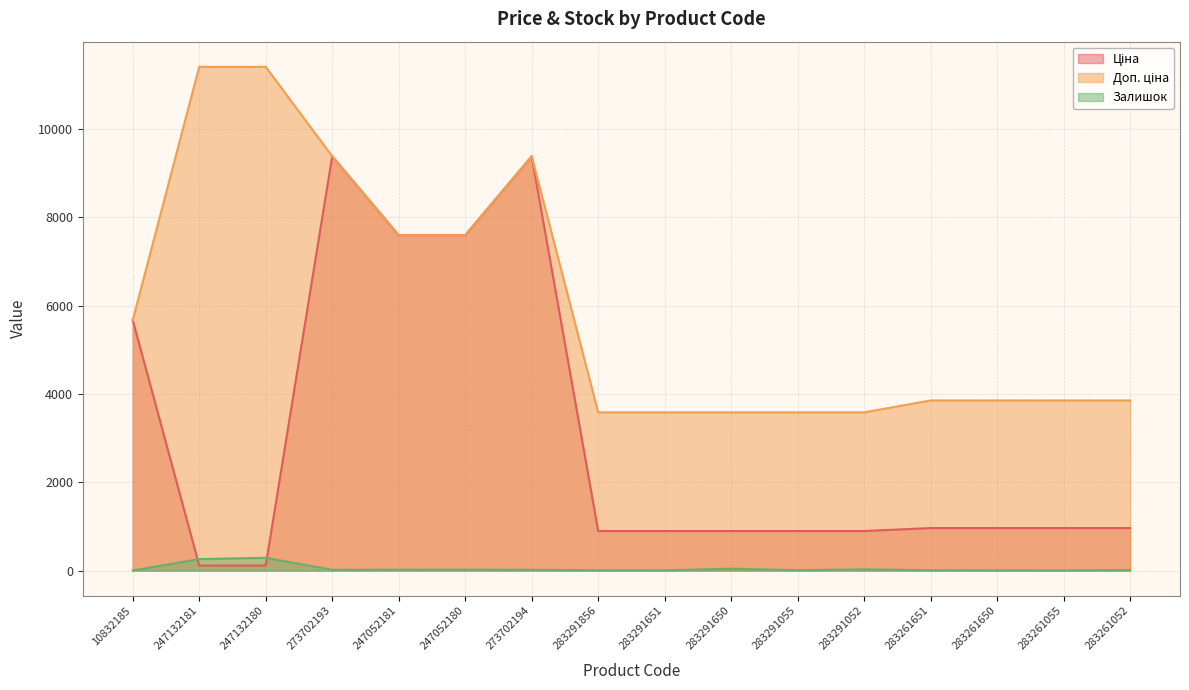

The Ціна series shows 73.4 at 247132180. True or false?

False